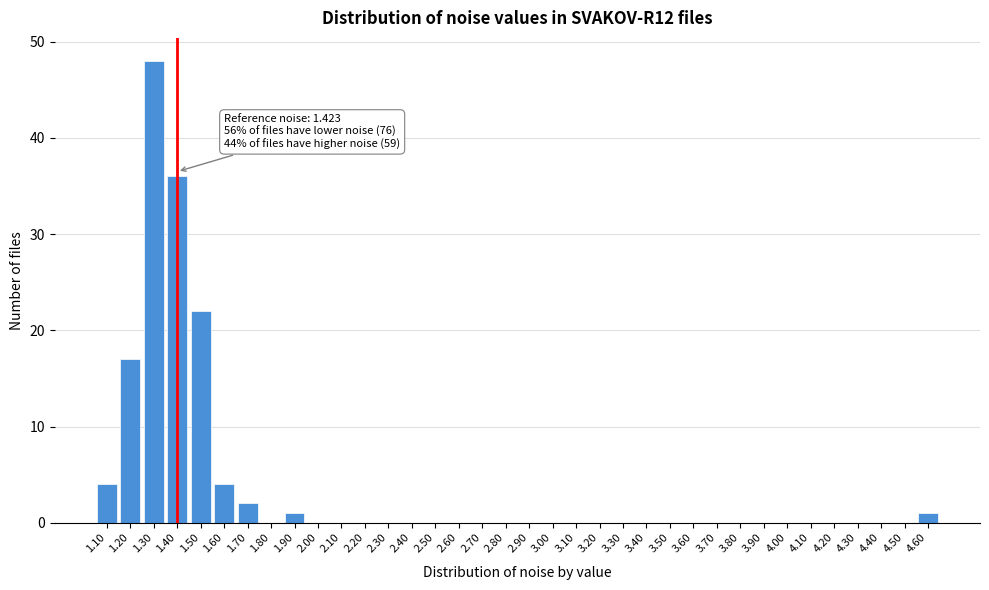

The chart shows a value of 7 at 1.60. True or false?

False